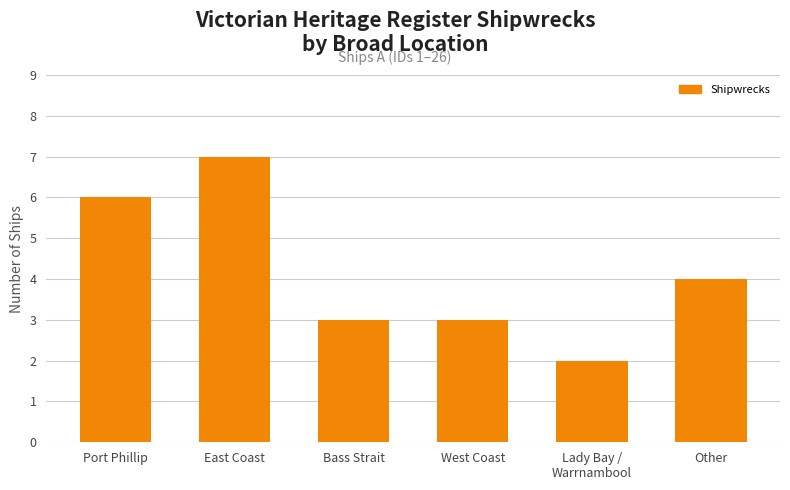

What value does the data have at Other?

4